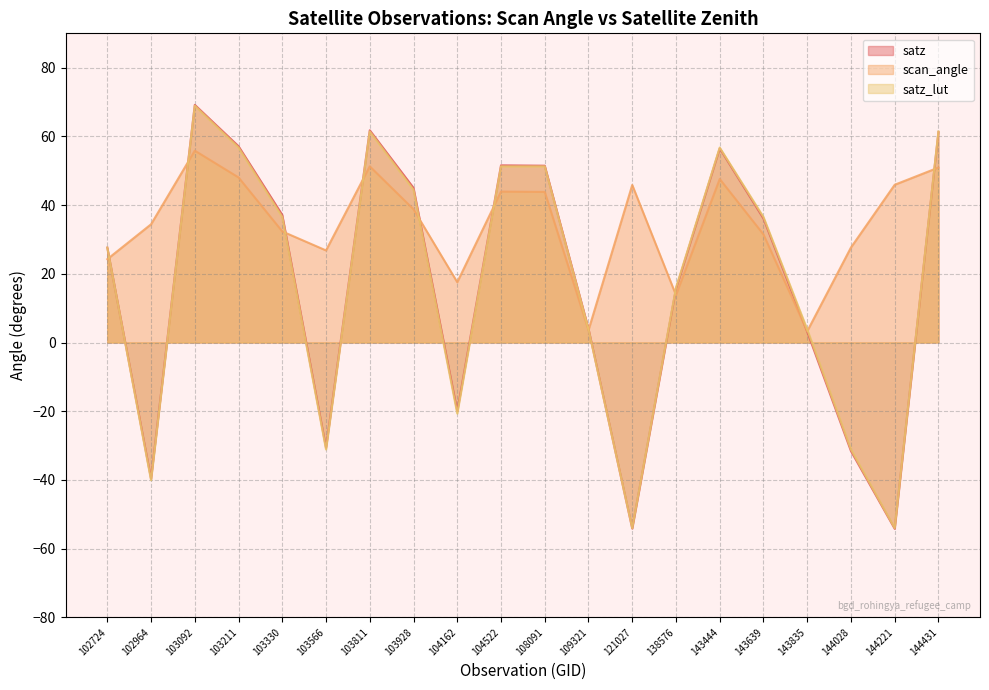

Reading left to right, extract all data points from this chart.

satz: 102724=27.6	102964=-39.7	103092=69.2	103211=57.1	103330=37.1	103566=-30.6	103811=61.8	103928=45.0	104162=-19.9	104522=51.6	108091=51.5	109321=4.0	121027=-54.1	138576=15.6	143444=56.5	143639=36.1	143835=3.1	144028=-31.6	144221=-54.2	144431=61.3
scan_angle: 102724=24.3	102964=34.4	103092=55.8	103211=48.0	103330=32.3	103566=26.8	103811=51.3	103928=38.8	104162=17.6	104522=43.9	108091=43.8	109321=3.6	121027=45.9	138576=13.8	143444=47.6	143639=31.5	143835=3.3	144028=27.7	144221=45.9	144431=50.9
satz_lut: 102724=27.6	102964=-40.1	103092=68.9	103211=56.8	103330=36.5	103566=-31.1	103811=61.4	103928=44.5	104162=-20.7	104522=51.3	108091=51.3	109321=3.8	121027=-54.0	138576=15.9	143444=56.8	143639=36.5	143835=3.8	144028=-31.1	144221=-54.0	144431=61.4